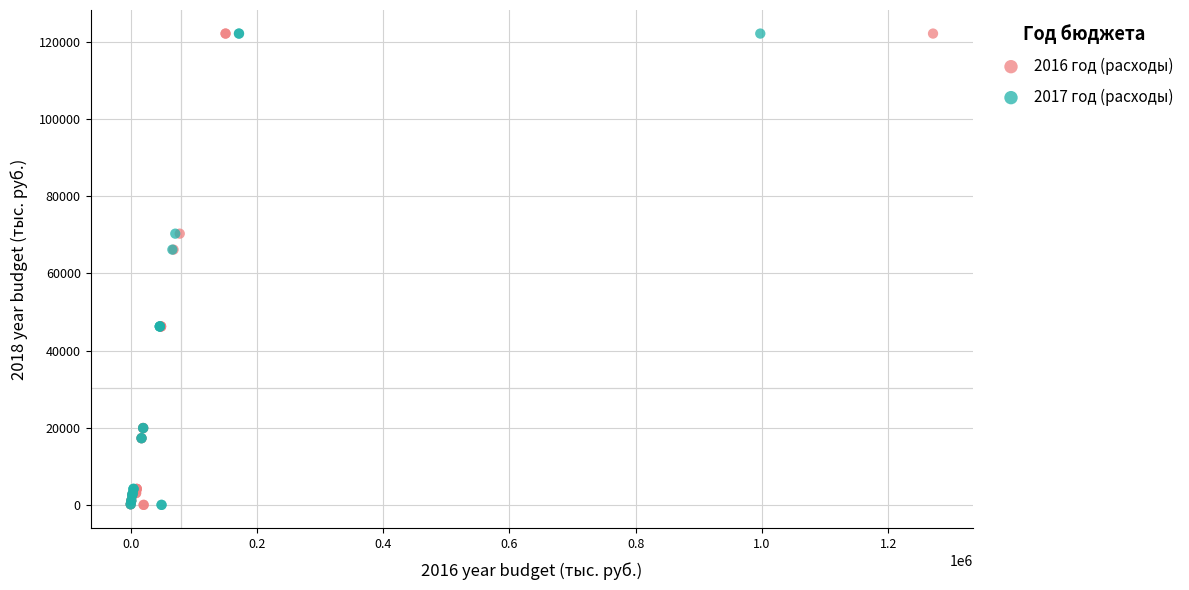

What are all the series names shown in the legend?

2016 год (расходы), 2017 год (расходы)